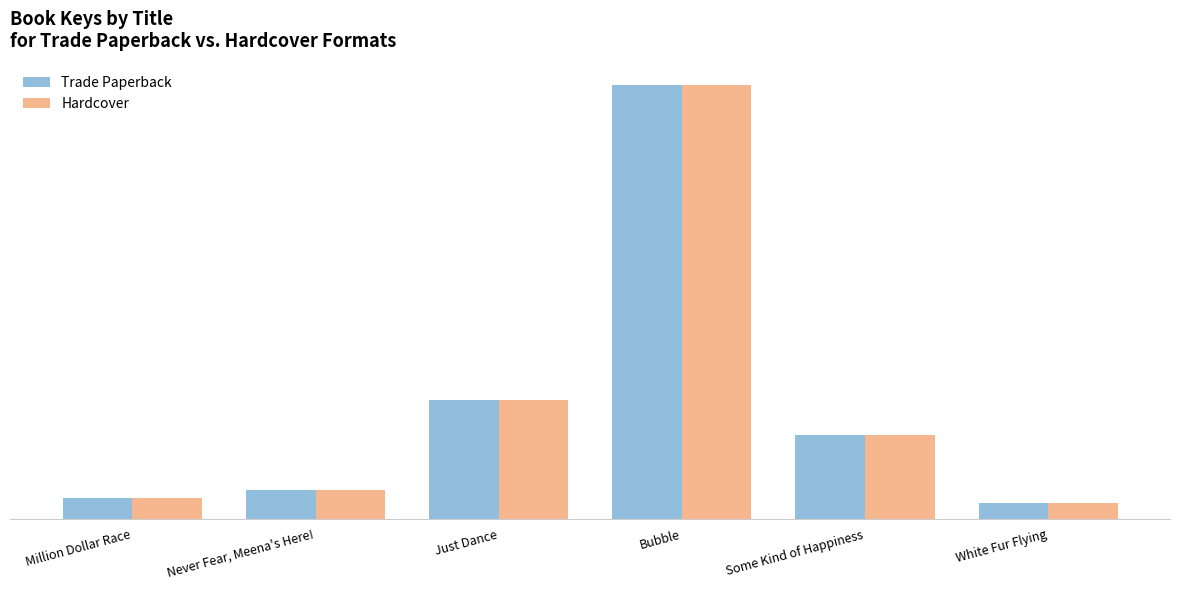

Rank the series by their maximum value, from lowest to highest.

Trade Paperback, Hardcover